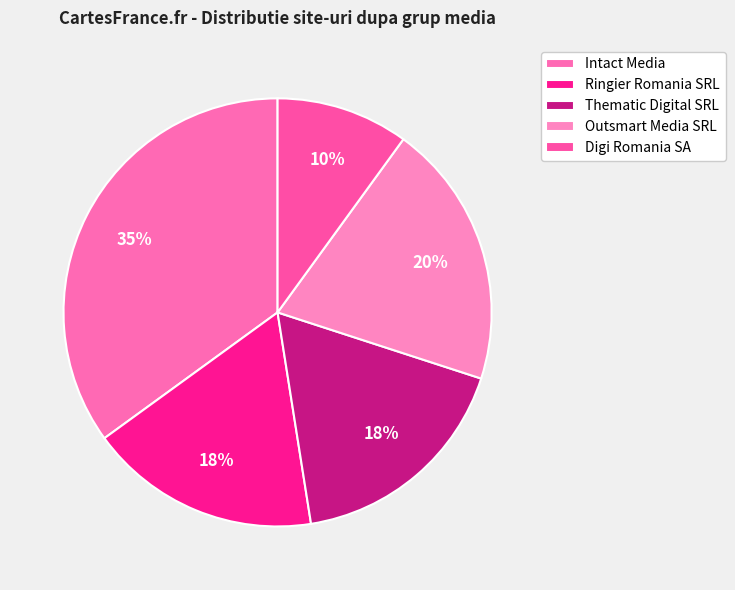

Which category has the biggest portion of the pie?

Intact Media